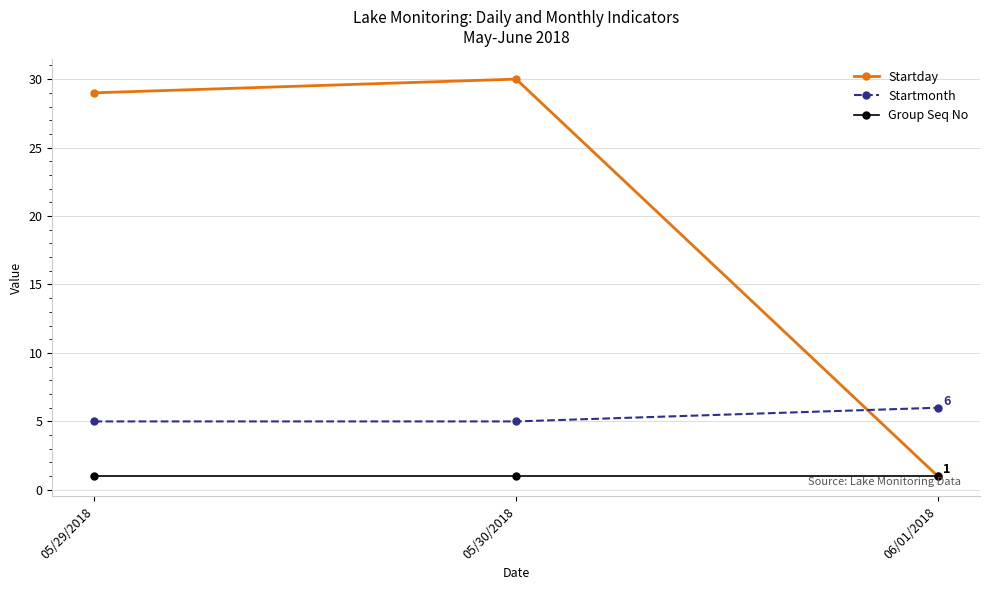

What is the label of the 1st point from the left?

05/29/2018